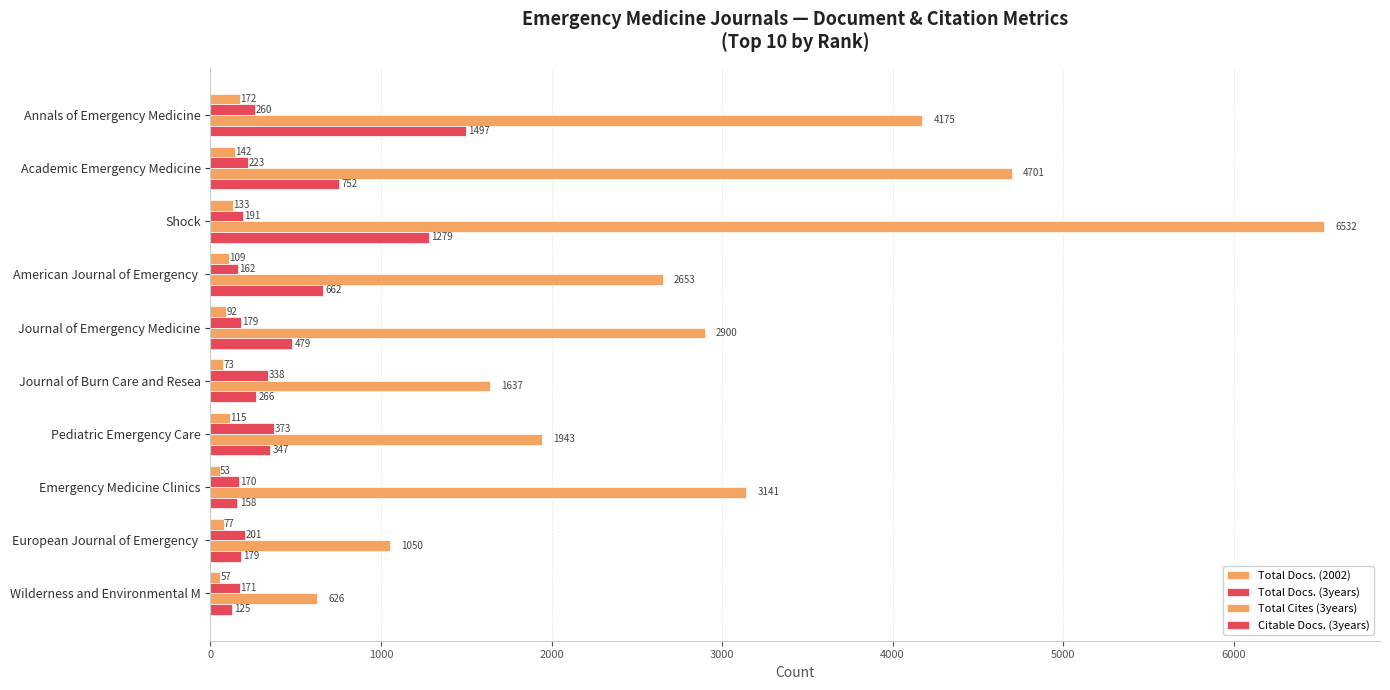

How many data points in Total Docs. (3years) are less than 201?

5